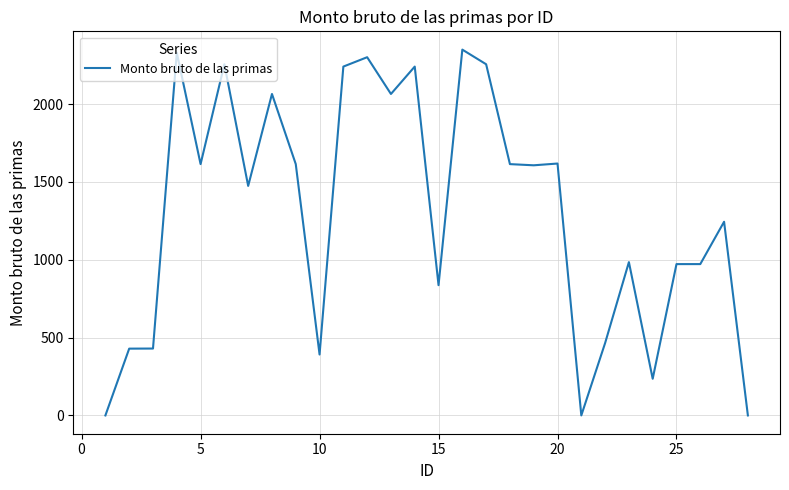

What is the maximum value shown in the chart?

2350.6